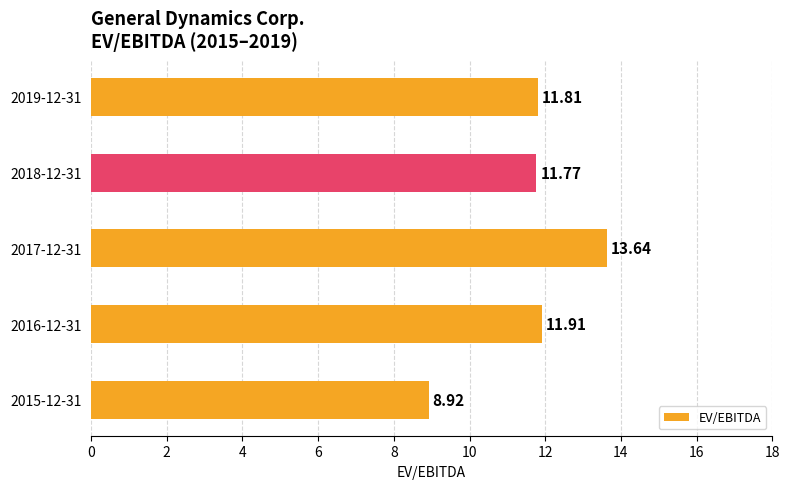

Rank the categories by value from lowest to highest.

2015-12-31, 2018-12-31, 2019-12-31, 2016-12-31, 2017-12-31